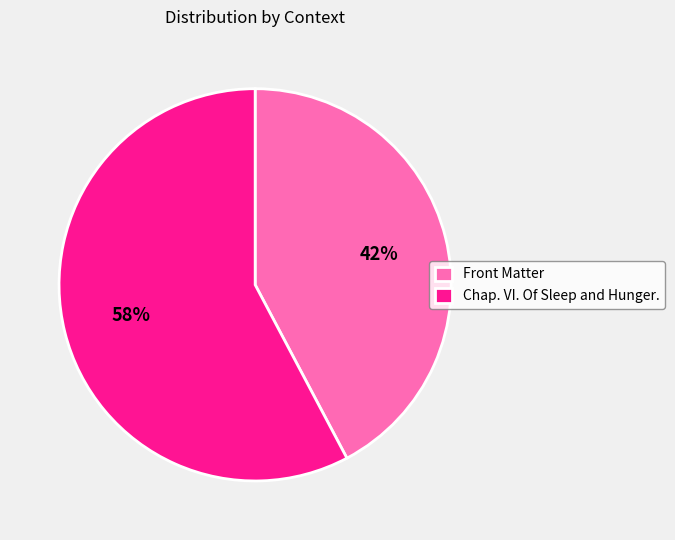

Between Front Matter and Chap. VI. Of Sleep and Hunger., which is larger?

Chap. VI. Of Sleep and Hunger.